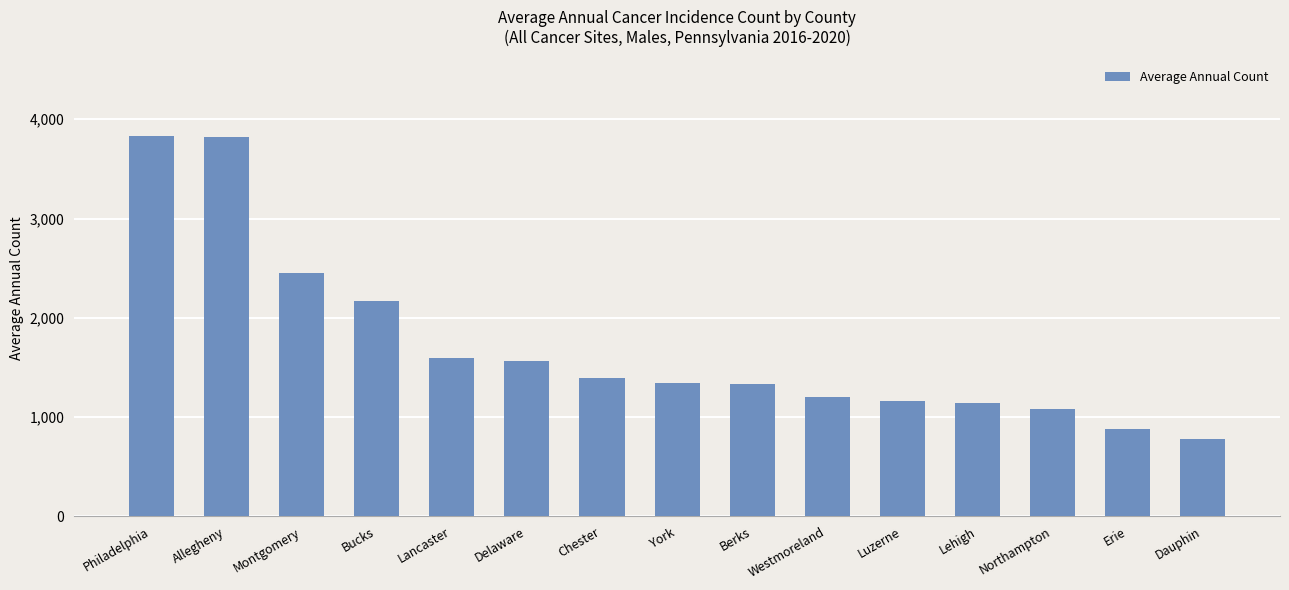

What is the sum of all values?

25772